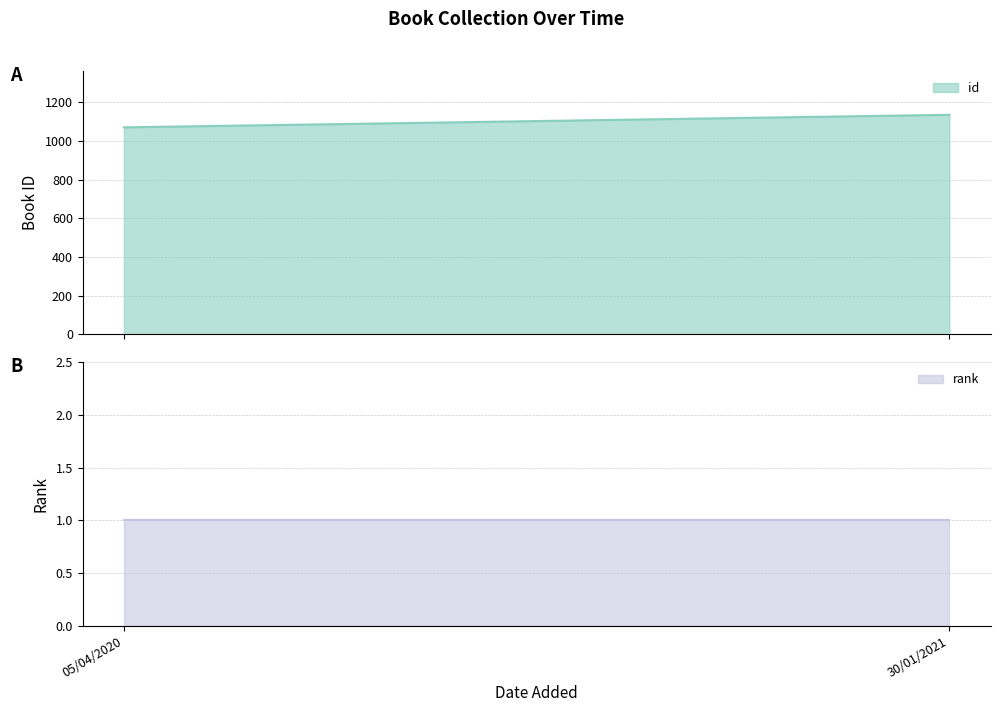

List the labels in order of id value, largest first.

30/01/2021, 05/04/2020